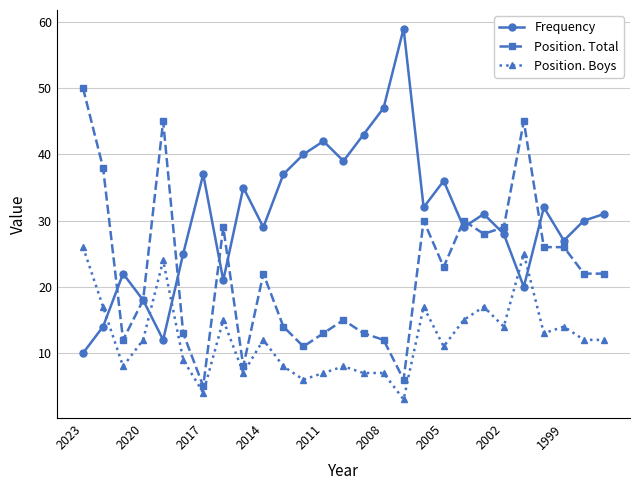

True or false: Frequency and Position. Boys intersect in this chart.

True